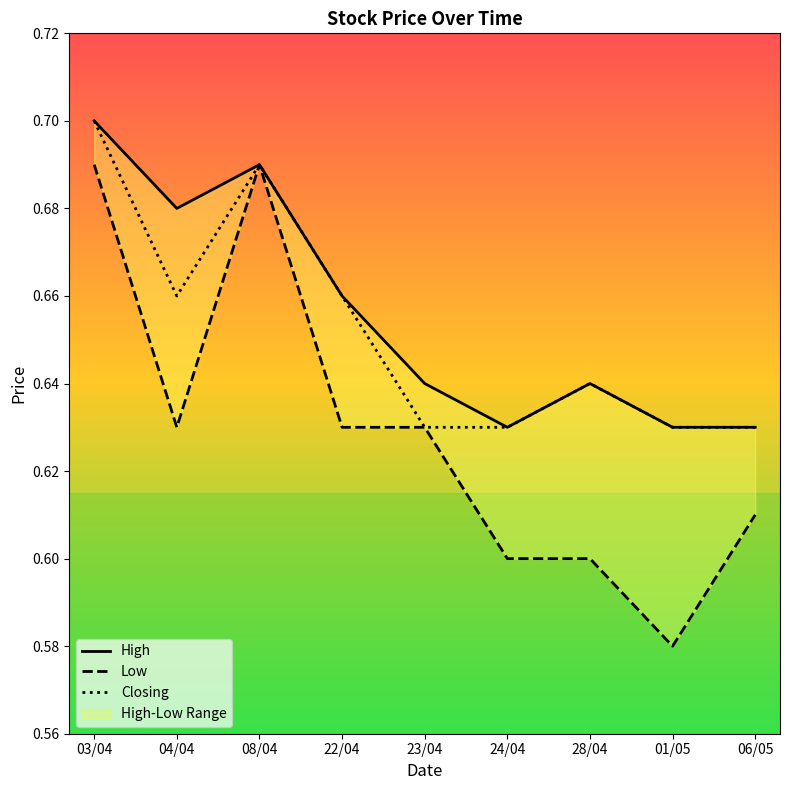

Between 03/04 and 23/04, which is larger?

03/04